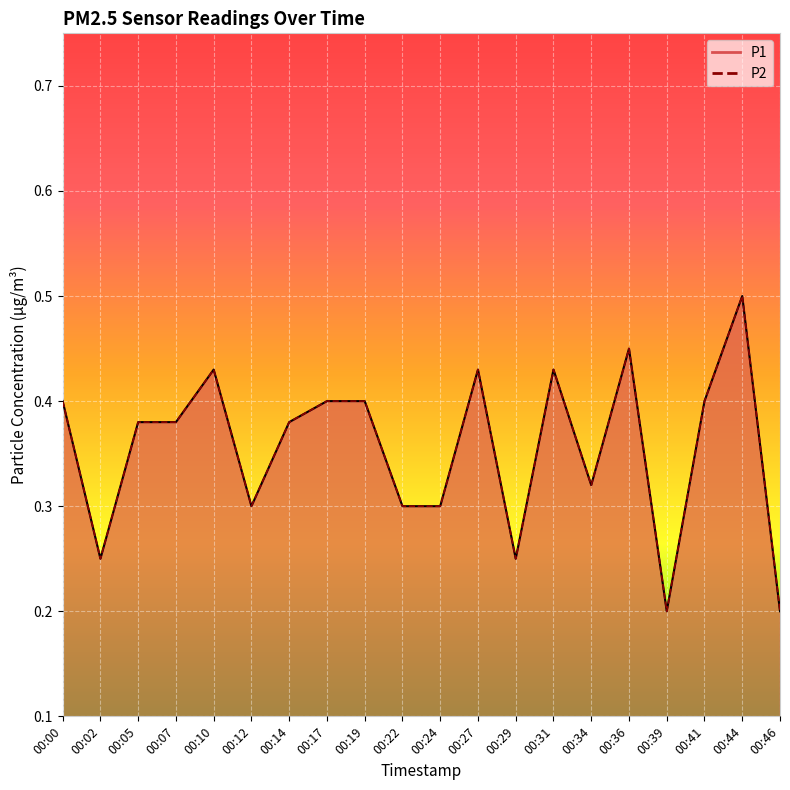

True or false: P2 and P1 intersect in this chart.

False